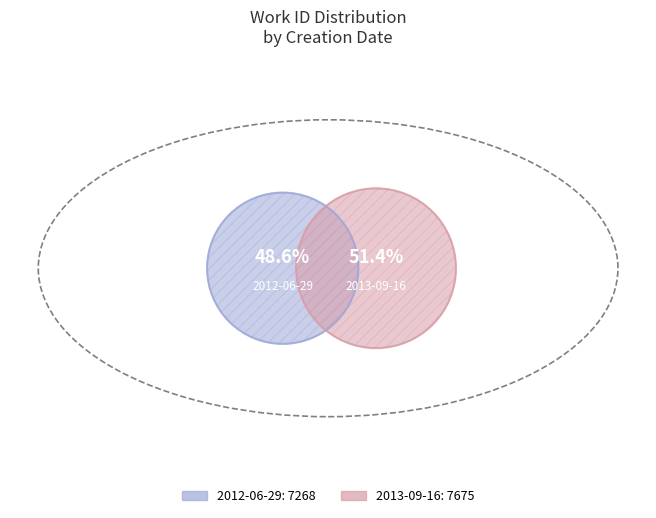

Count the number of slices in the pie.

2